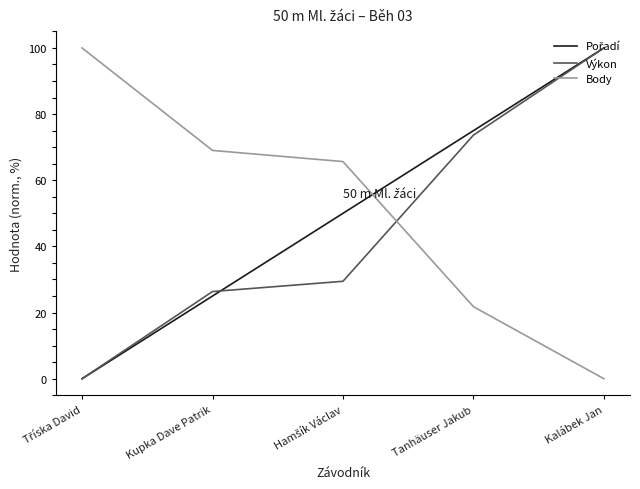

How many lines are shown in the chart?

3